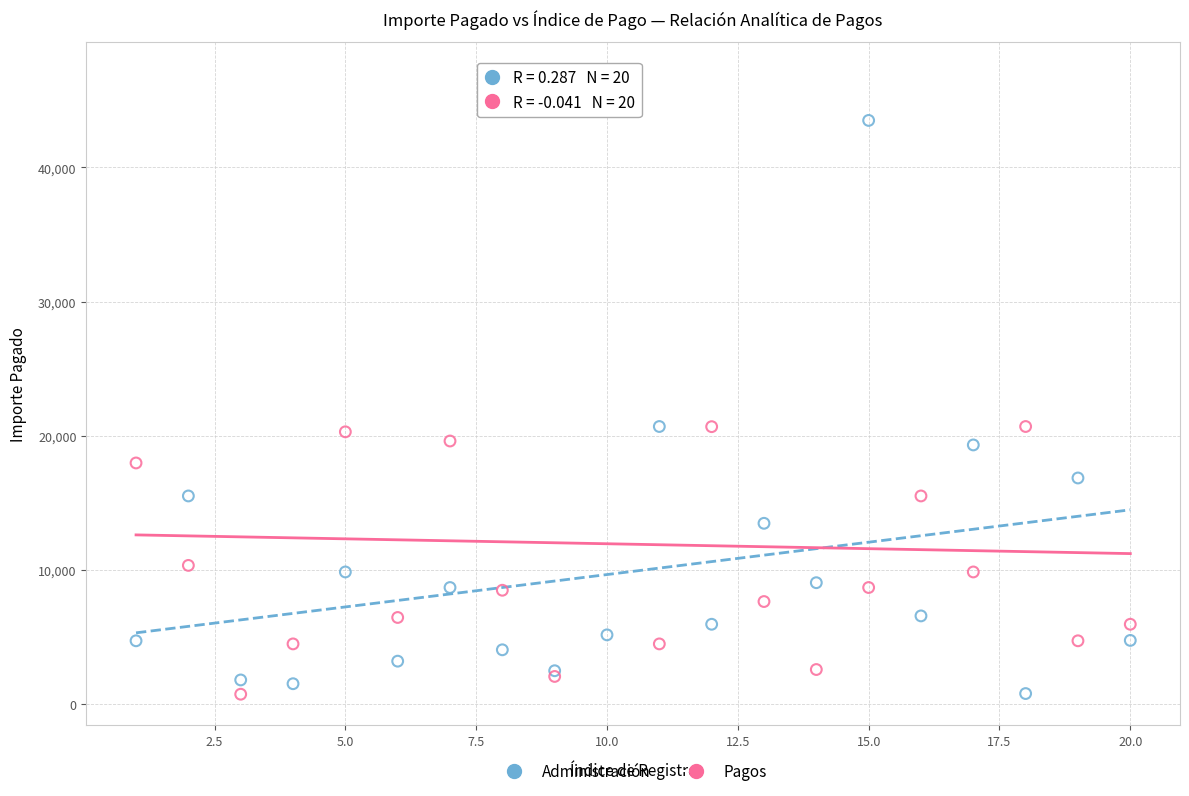

Which series reaches the maximum Y coordinate?

Pagos